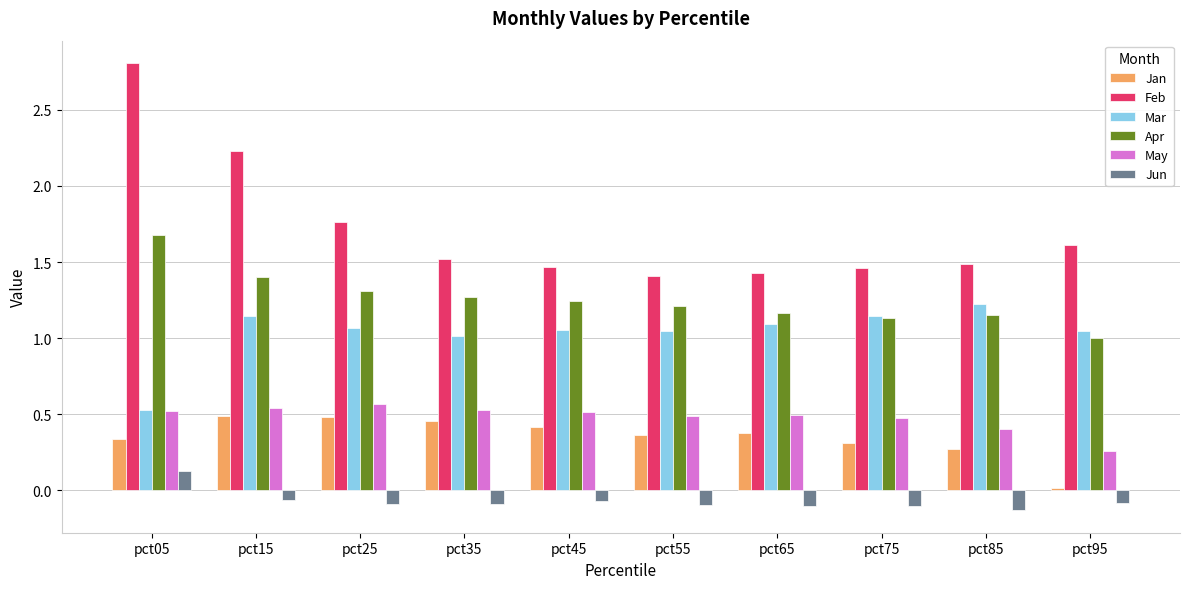

Which category has the highest value in the Mar series?

pct85